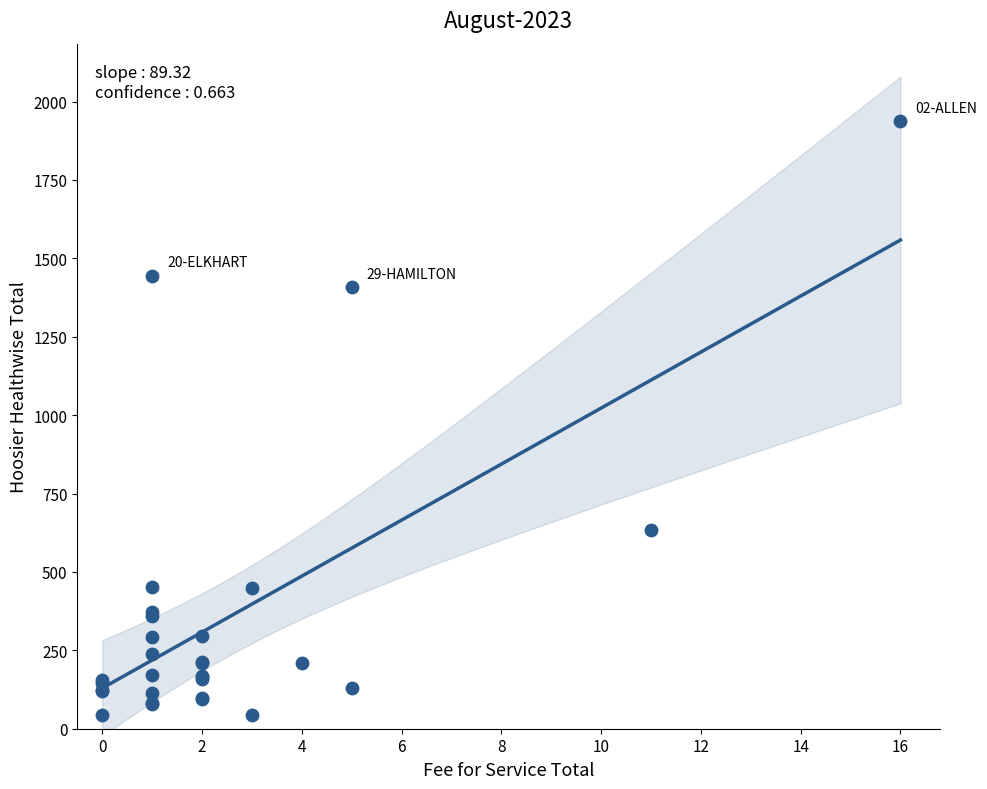

What Y value in the scatter plot is closest to 990?

634